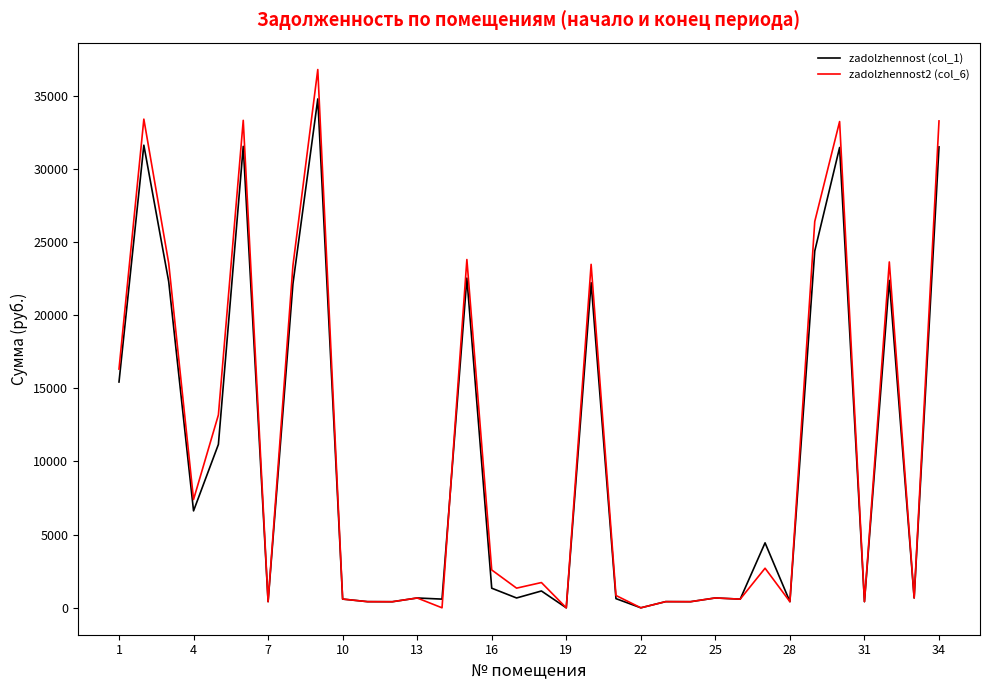

What is the difference between the second highest and second lowest values in the zadolzhennost (col_1) series?

31615.1